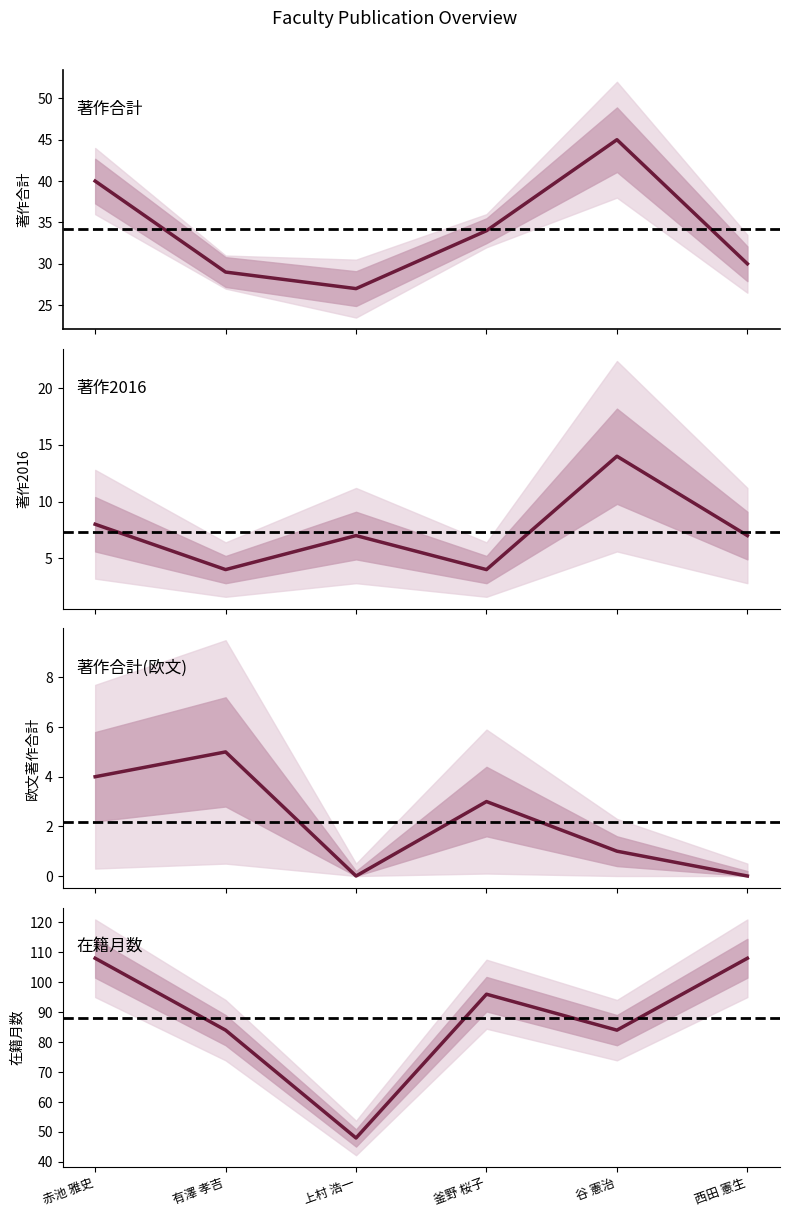

Between 有澤 孝吉 and 釜野 桜子, which is larger?

釜野 桜子